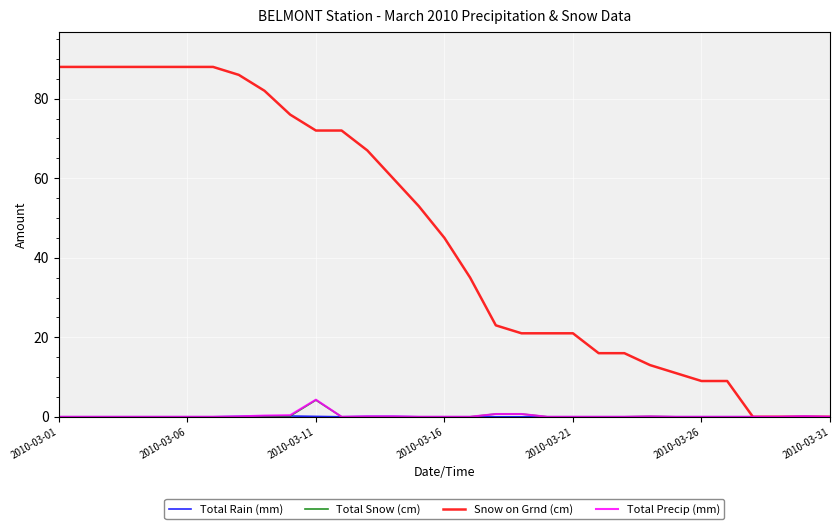

What is the maximum value for Total Precip (mm)?

4.3